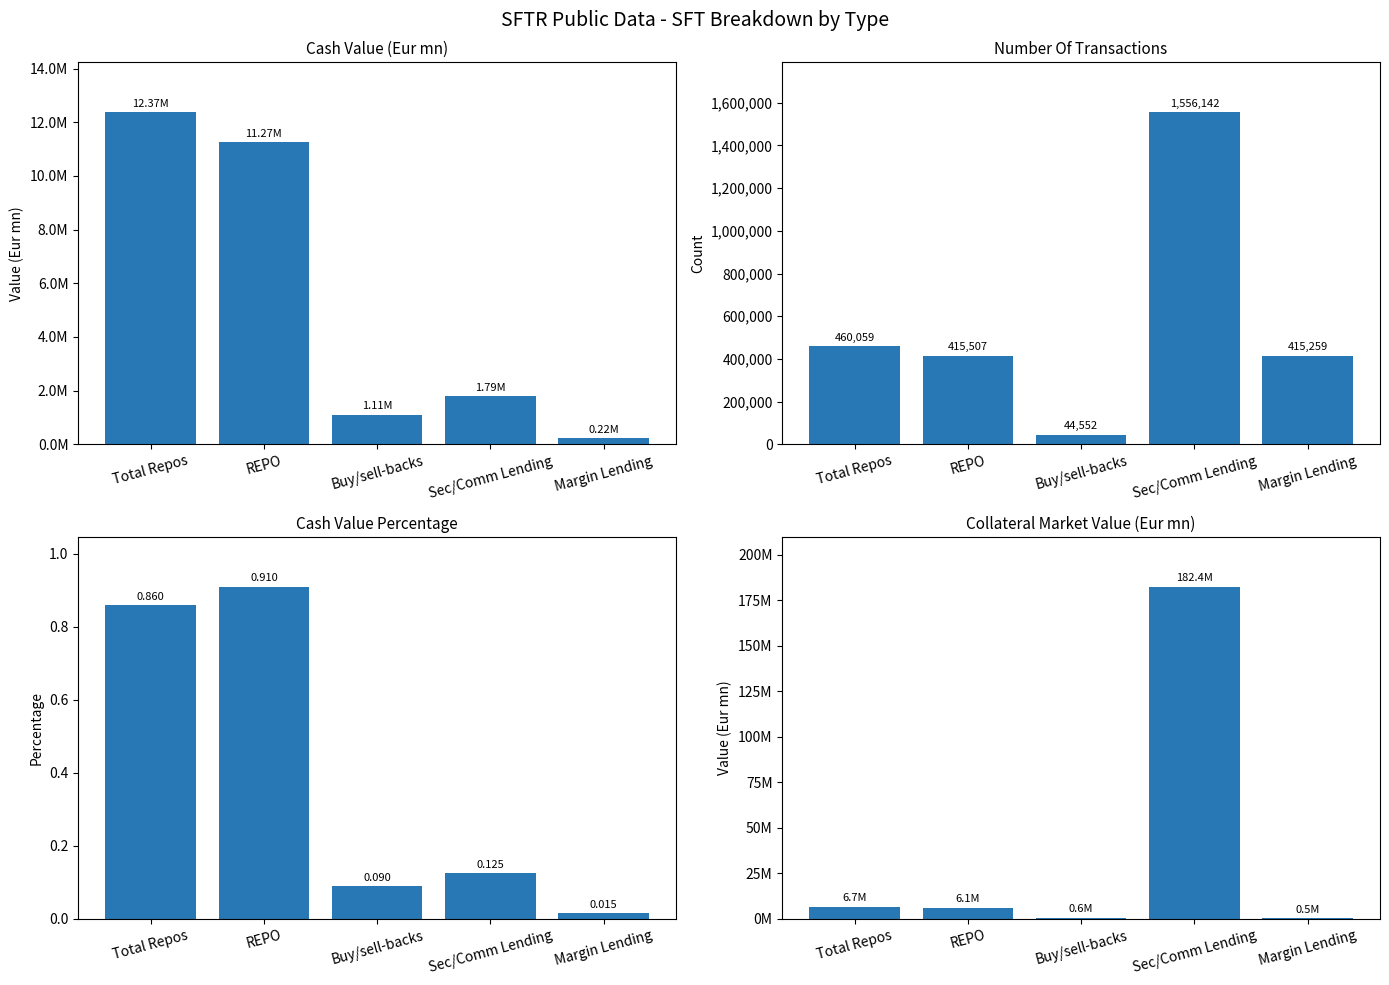

The Cash Value (Eur mn) series shows 3034163.8 at Sec/Comm Lending. True or false?

False